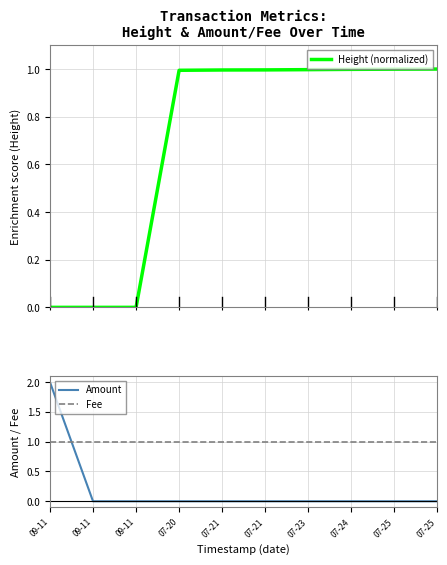

Reading left to right, what are all the values shown in this chart?

Height (normalized): 0.0	0.0	0.0	1.0	1.0	1.0	1.0	1.0	1.0	1.0
Amount: 2.0	0.0	0.0	0.0	0.0	0.0	0.0	0.0	0.0	0.0
Fee: 1.0	1.0	1.0	1.0	1.0	1.0	1.0	1.0	1.0	1.0